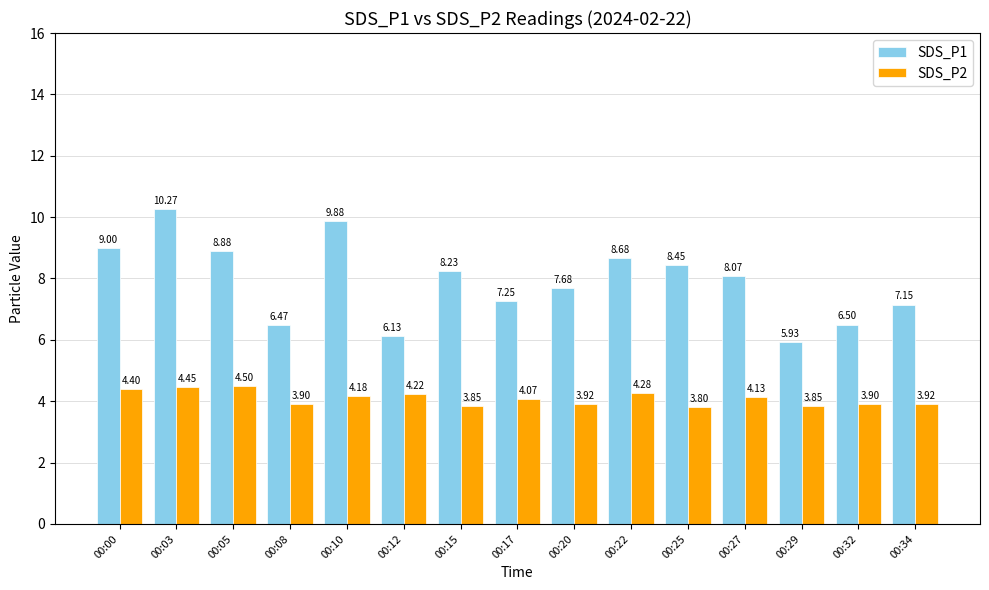

What is the value of the SDS_P1 bar at the 1st from the left?

9.0